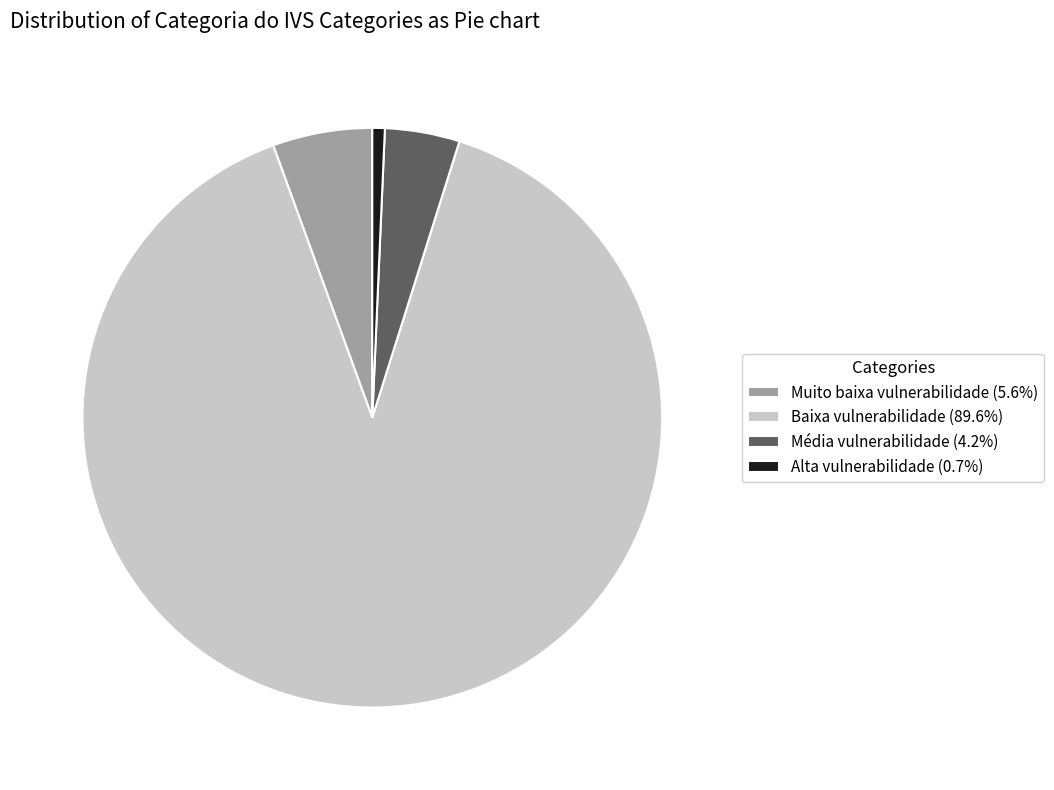

Which has a higher value, Alta vulnerabilidade or Muito baixa vulnerabilidade?

Muito baixa vulnerabilidade